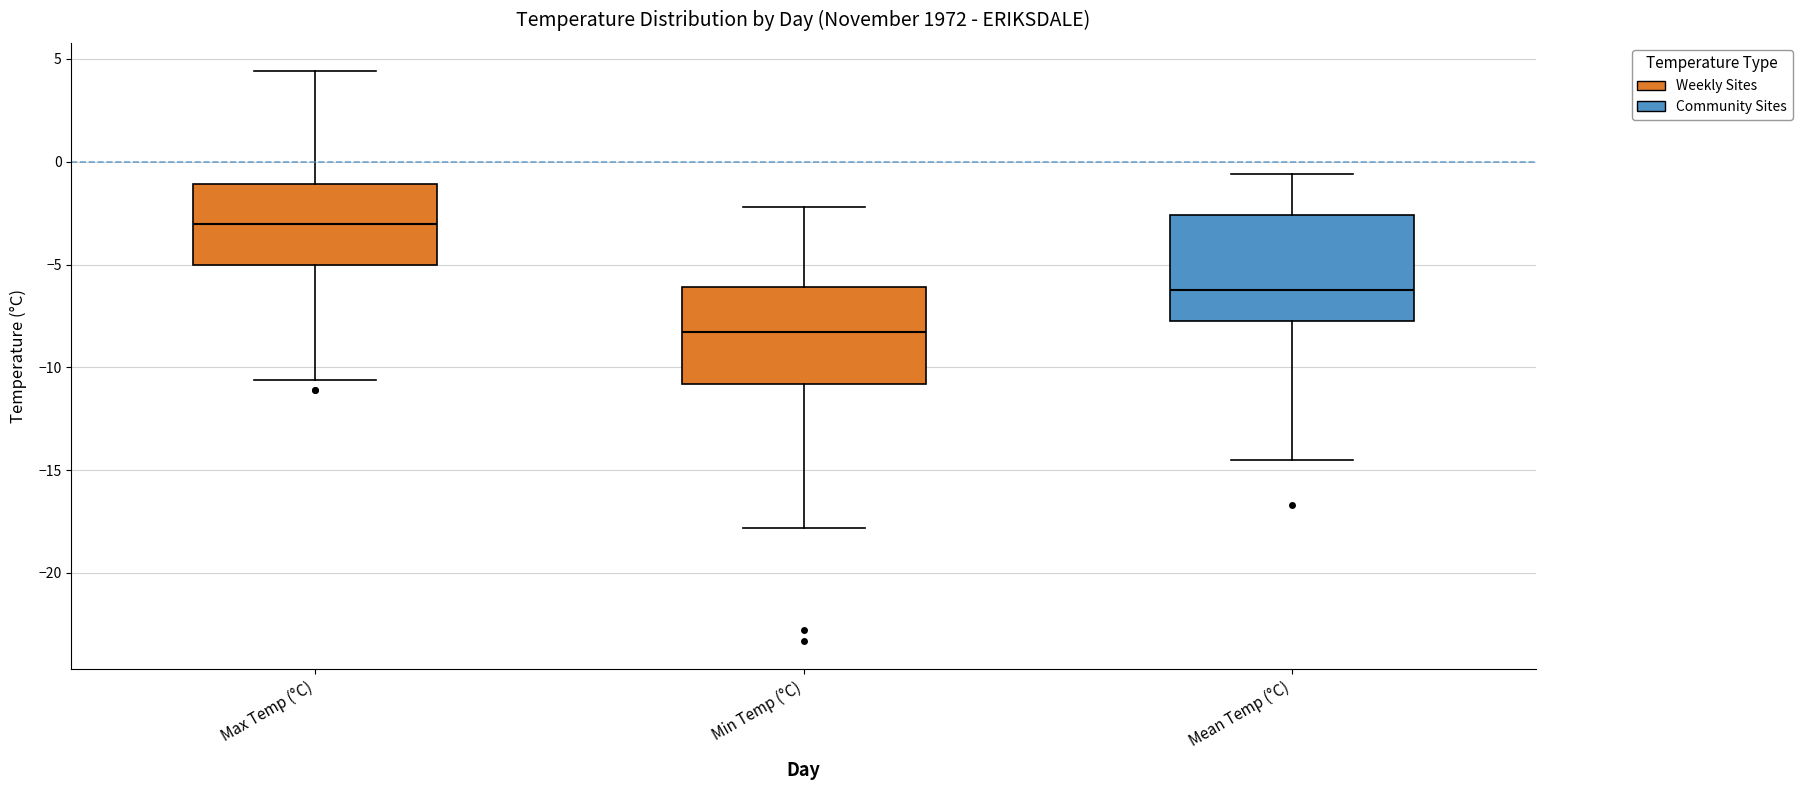

Where does the lower whisker of the box for Min Temp (°C) end on the y-axis? The values are not printed on the chart, so give them approximately, as read against the axis.

-18.0